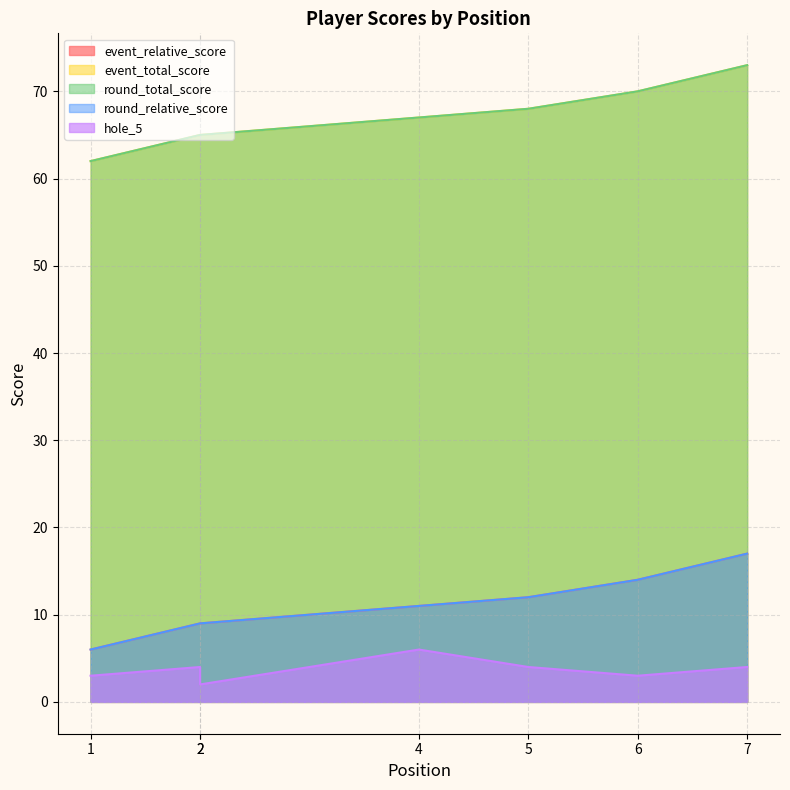

True or false: round_relative_score has more than 2 points higher than both neighbors.

False